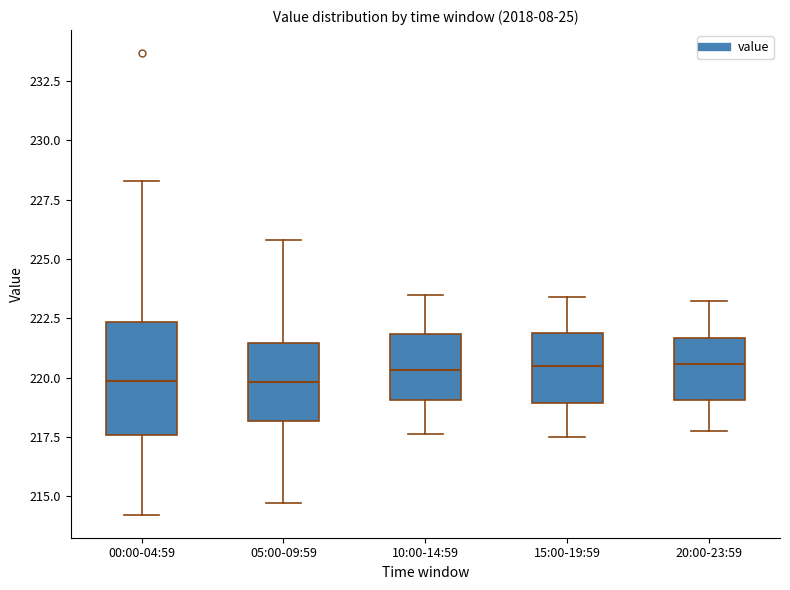

Reading left to right, read every box against the y-axis: the position of its median line, the range the box covers, and the ends of its whiskers. The values are not printed on the chart, so give them approximately, as read against the axis.

00:00-04:59: median 220.0, box 217.5 to 222.5, whiskers 214.0 to 228.5
05:00-09:59: median 220.0, box 218.0 to 221.5, whiskers 214.5 to 226.0
10:00-14:59: median 220.5, box 219.0 to 222.0, whiskers 217.5 to 223.5
15:00-19:59: median 220.5, box 219.0 to 222.0, whiskers 217.5 to 223.5
20:00-23:59: median 220.5, box 219.0 to 221.5, whiskers 218.0 to 223.5